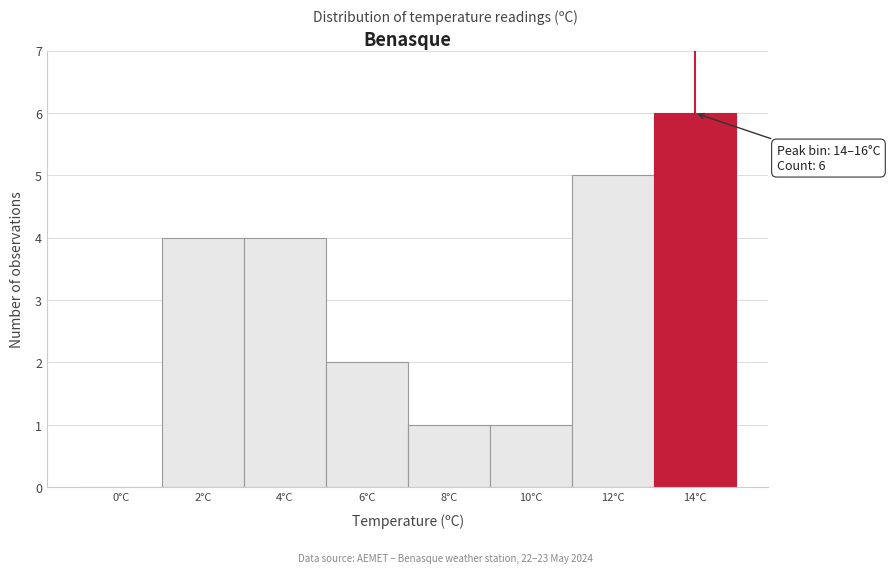

Reading left to right, transcribe all the data shown in this chart.

0°C=0	2°C=4	4°C=4	6°C=2	8°C=1	10°C=1	12°C=5	14°C=6